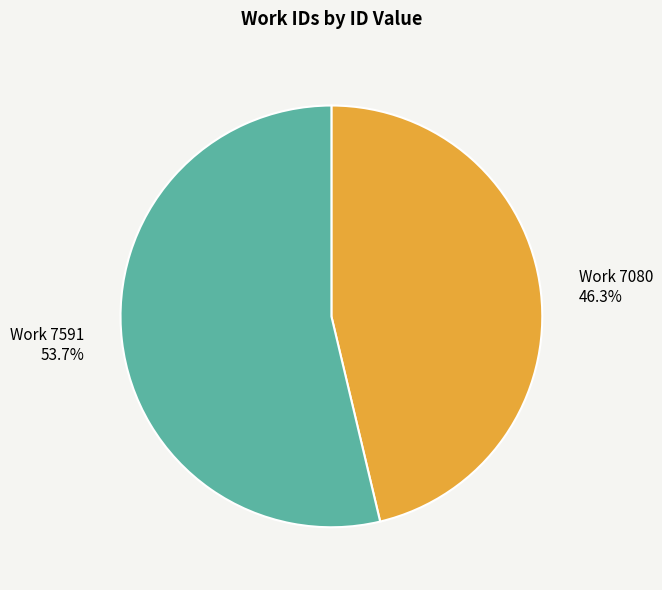

Does any single category account for the majority?

Yes